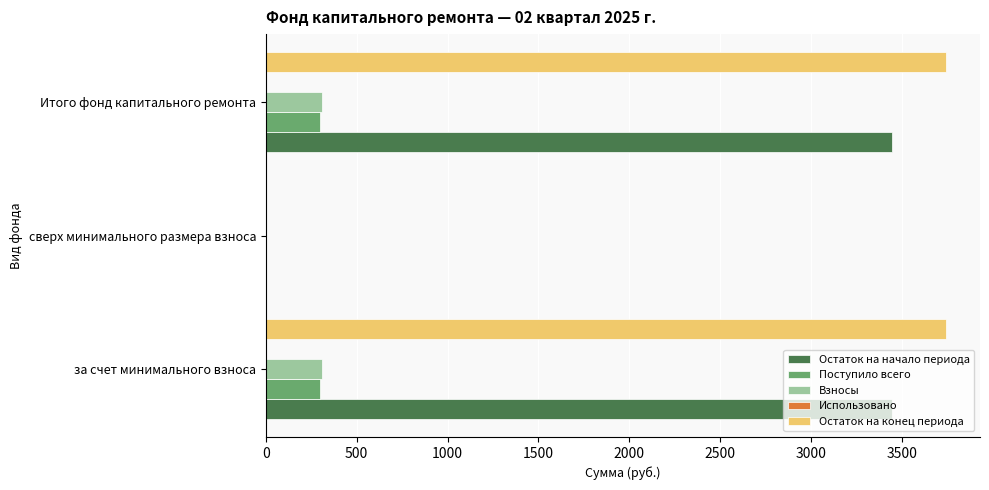

Between сверх минимального размера взноса and Итого фонд капитального ремонта, which series saw the biggest shift?

Остаток на конец периода